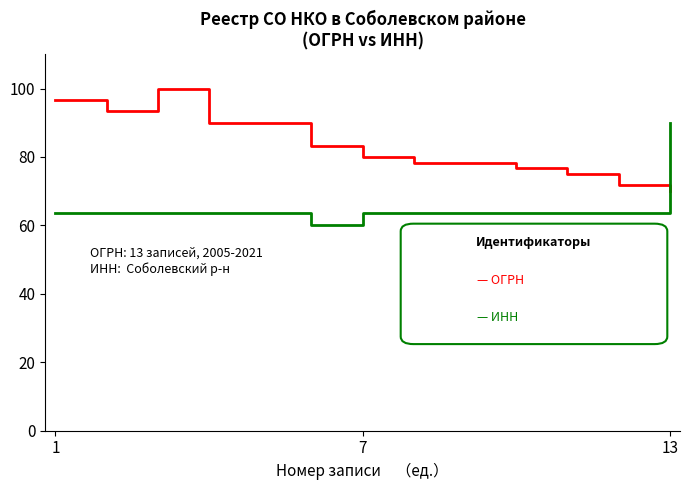

What is the minimum value shown in the chart?

60.0